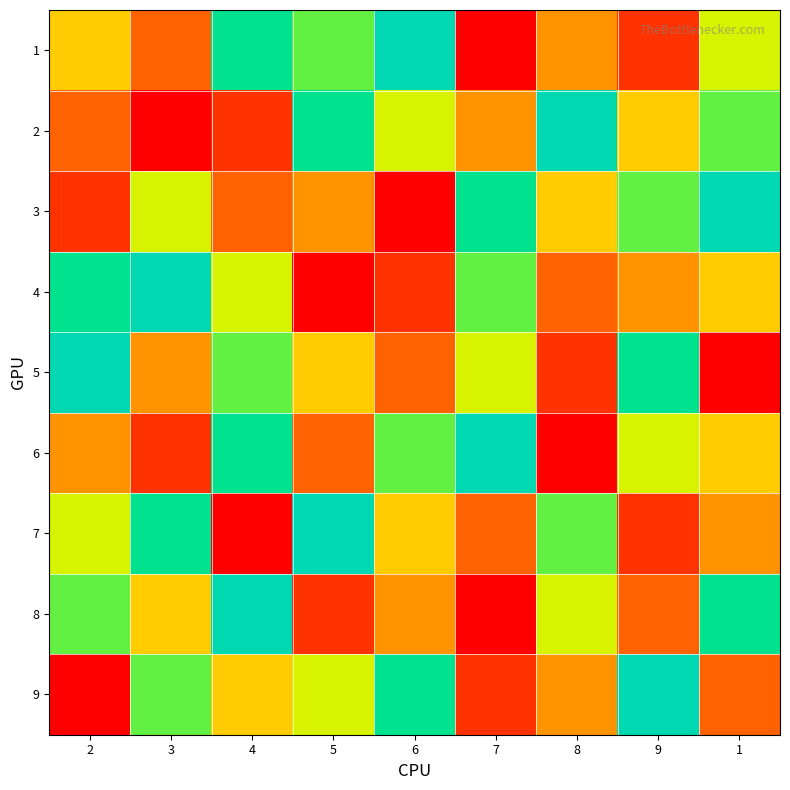

Which series changed the most between 6 and 8?

6